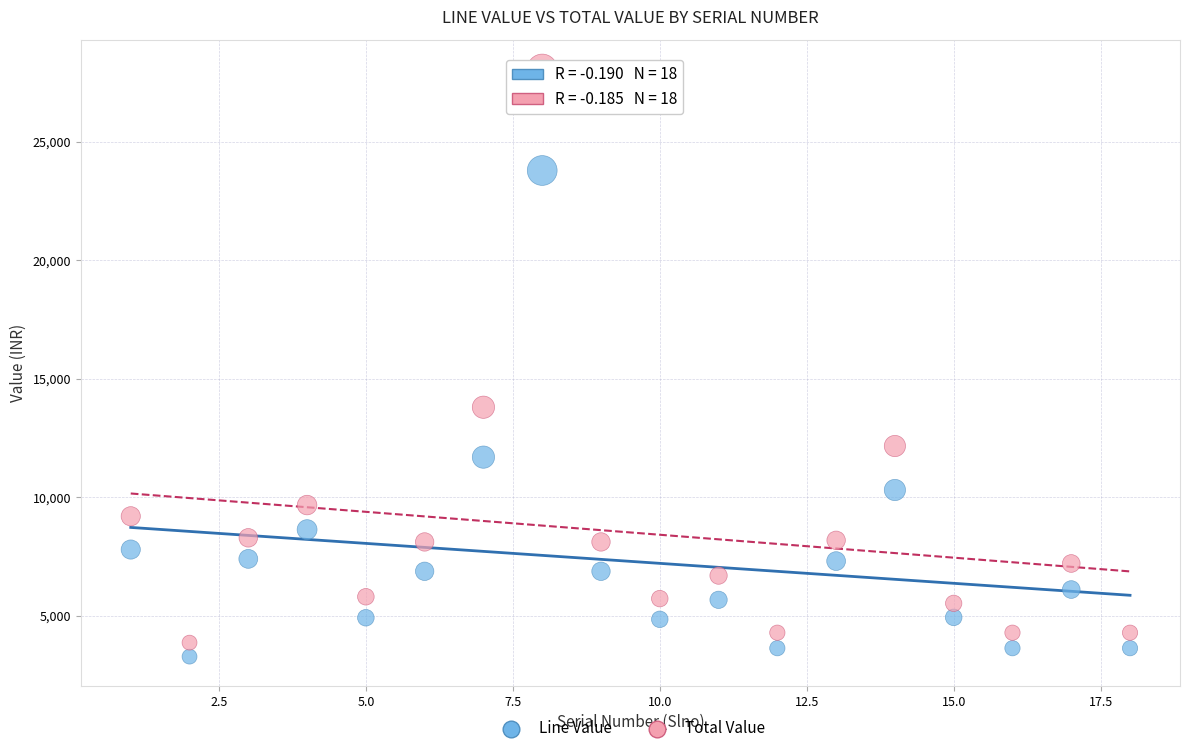

Which series reaches the maximum Y coordinate?

Total Value